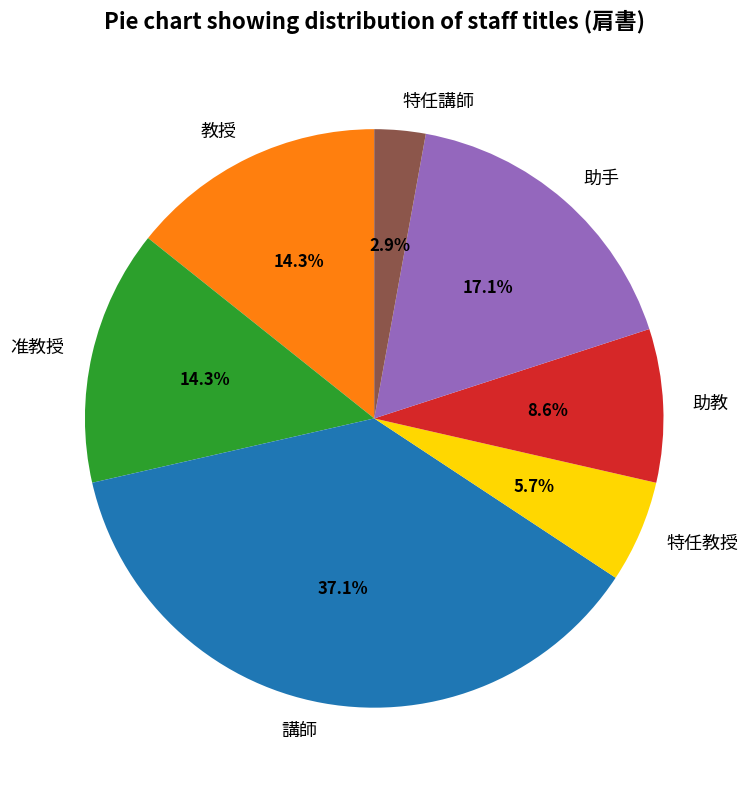

Which category has the smallest portion of the pie?

特任講師